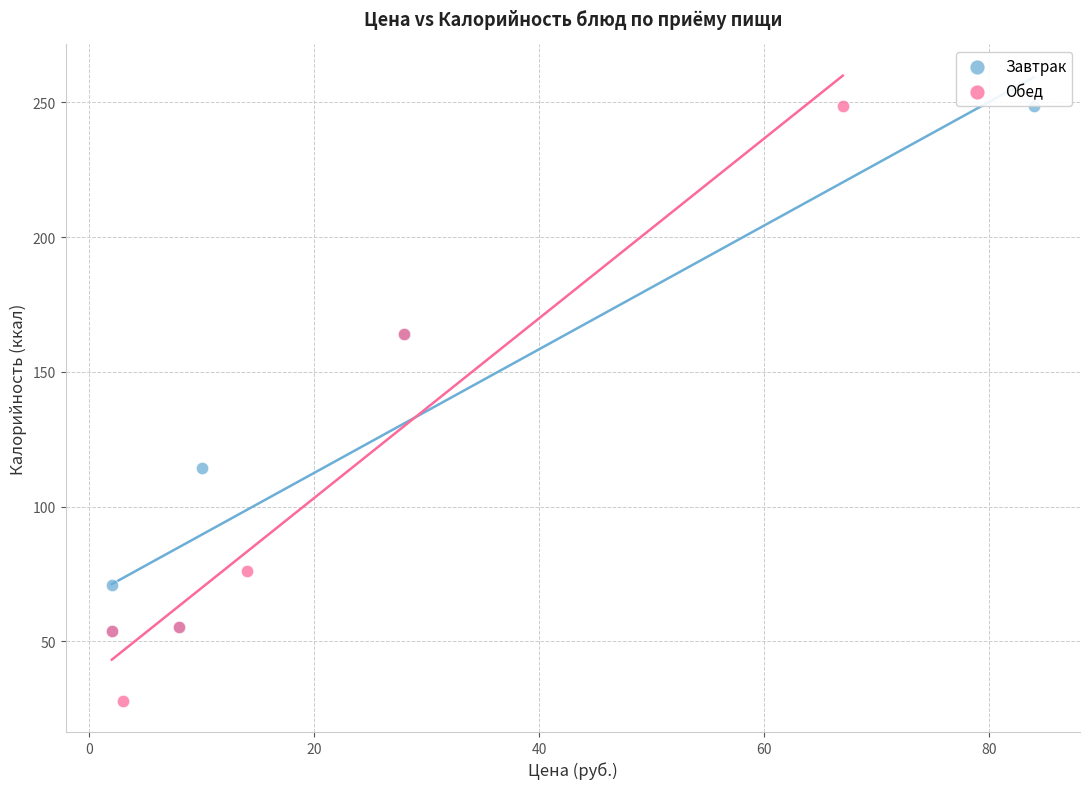

Which series contains the lowest Y value?

Обед